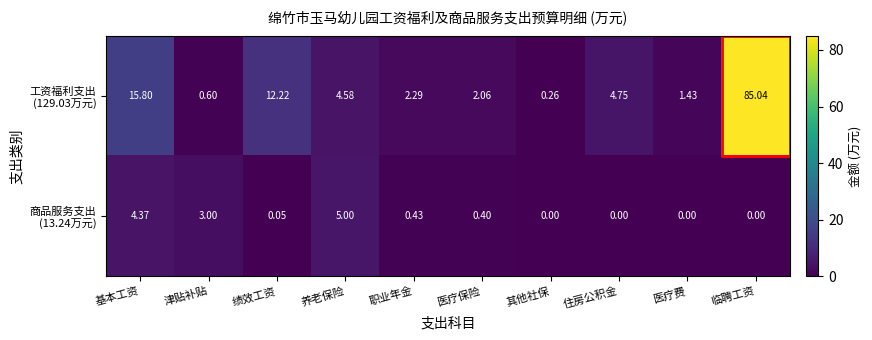

How many series are shown in this chart?

2